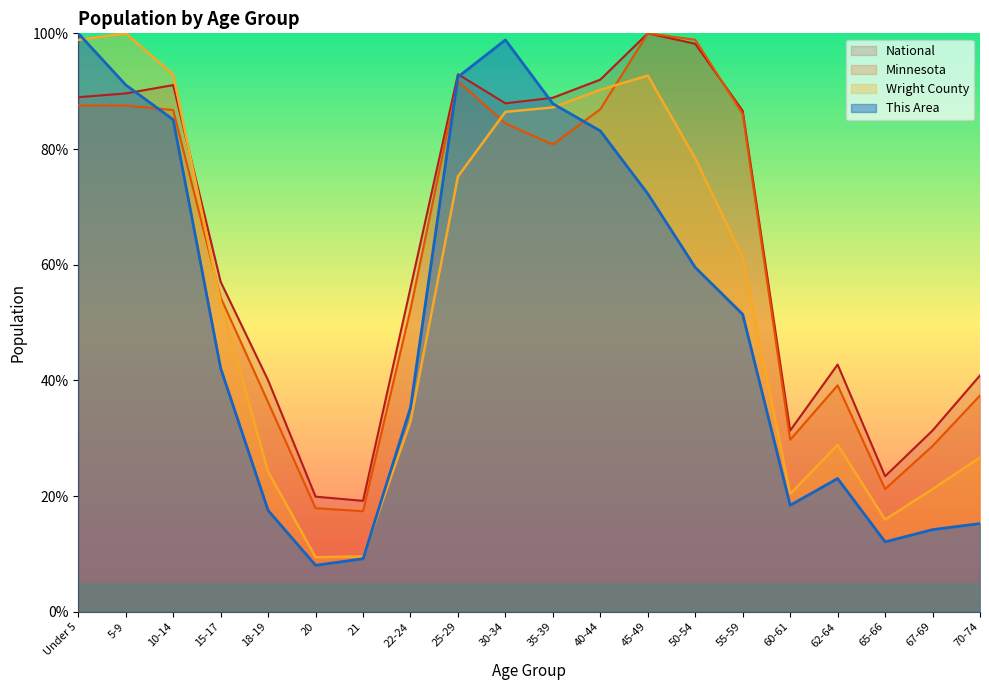

Which label corresponds to the smallest value in the chart?

20